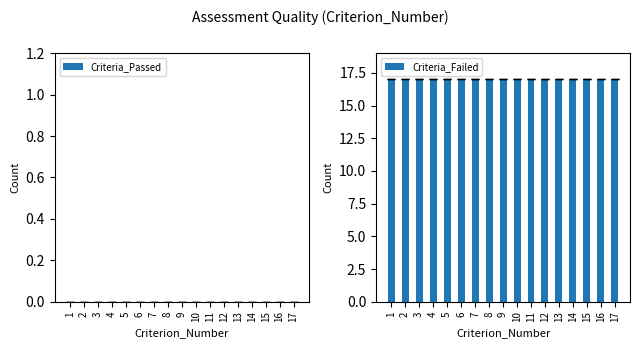

What is the value of the Criteria_Failed bar at the 17th from the left?

17